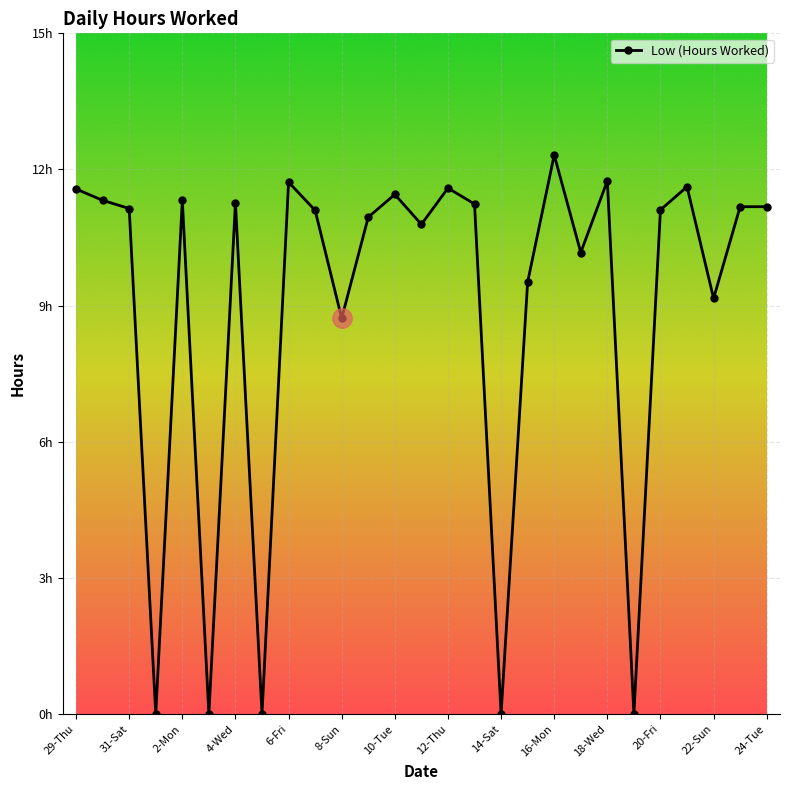

What is the greatest value displayed?

12.3